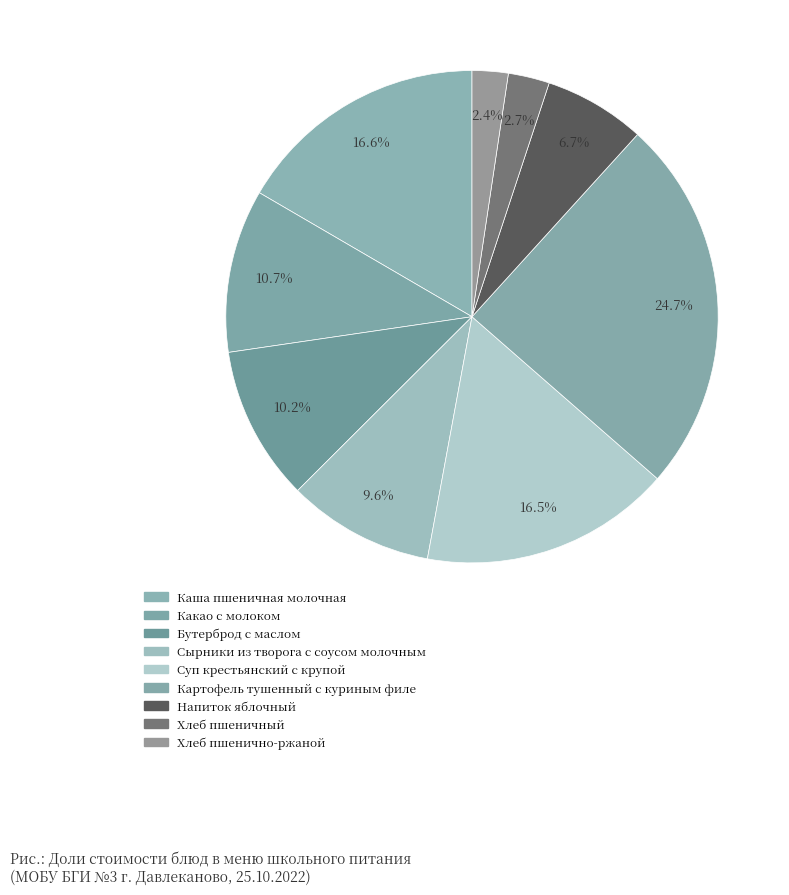

The Каша пшеничная молочная slice represents 17% of the pie. True or false?

True